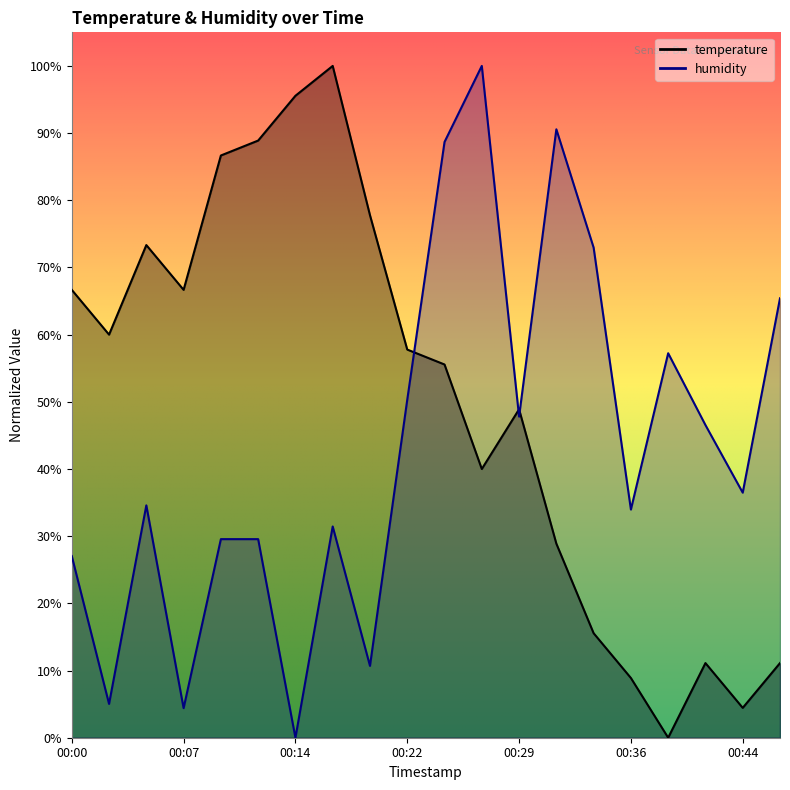

Reading right to left, what are all the values shown in this chart?

temperature: 11.1	4.4	11.1	0.0	8.9	15.6	28.9	48.9	40.0	55.6	57.8	77.8	100.0	95.6	88.9	86.7	66.7	73.3	60.0	66.7
humidity: 65.4	36.5	46.5	57.2	34.0	73.0	90.6	47.8	100.0	88.7	50.3	10.7	31.4	0.0	29.6	29.6	4.4	34.6	5.0	27.0